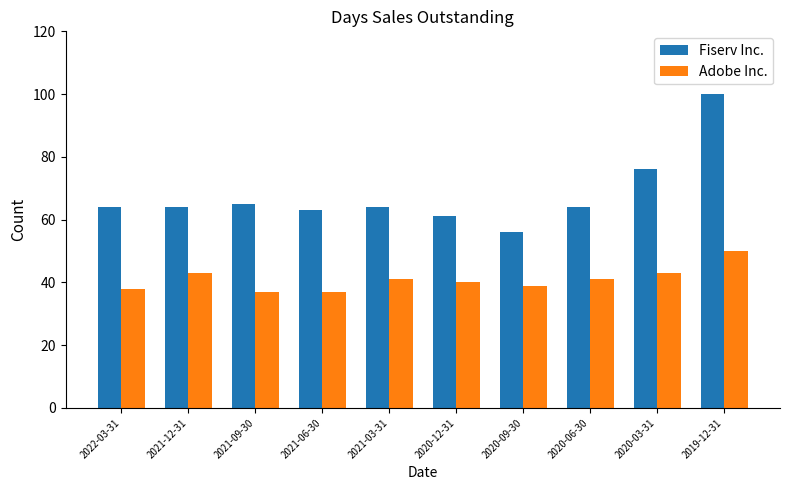

How many bars are there in each group?

2